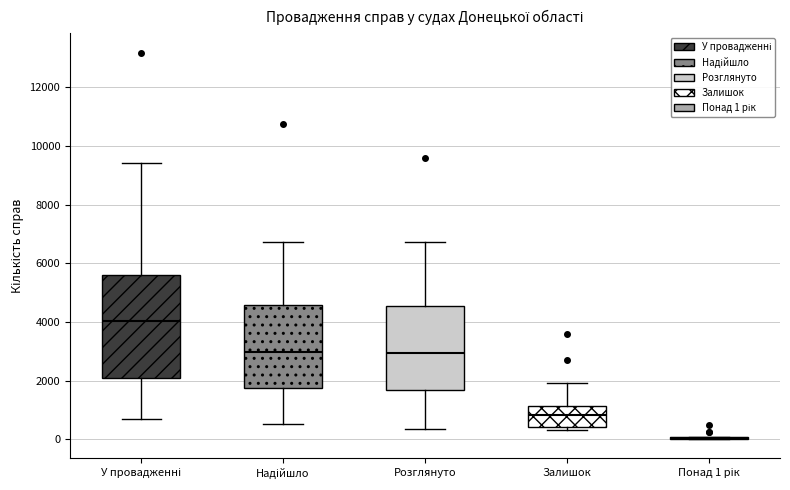

Comparing the boxes themselves (not the whiskers), which one is the tallest?

У провадженні